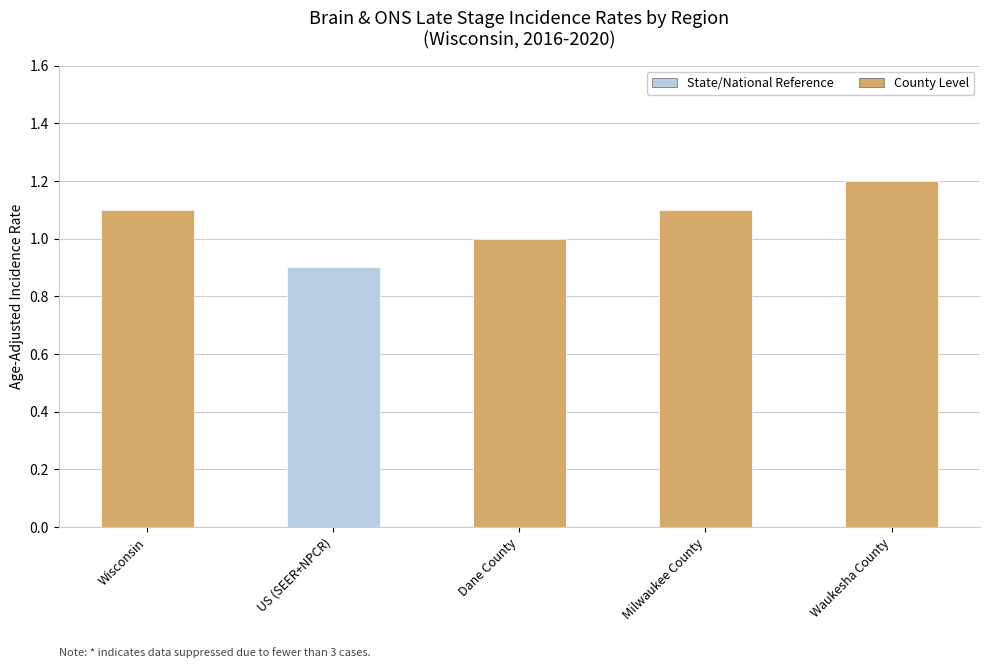

Is it true that the value at Milwaukee County is 0.3?

False